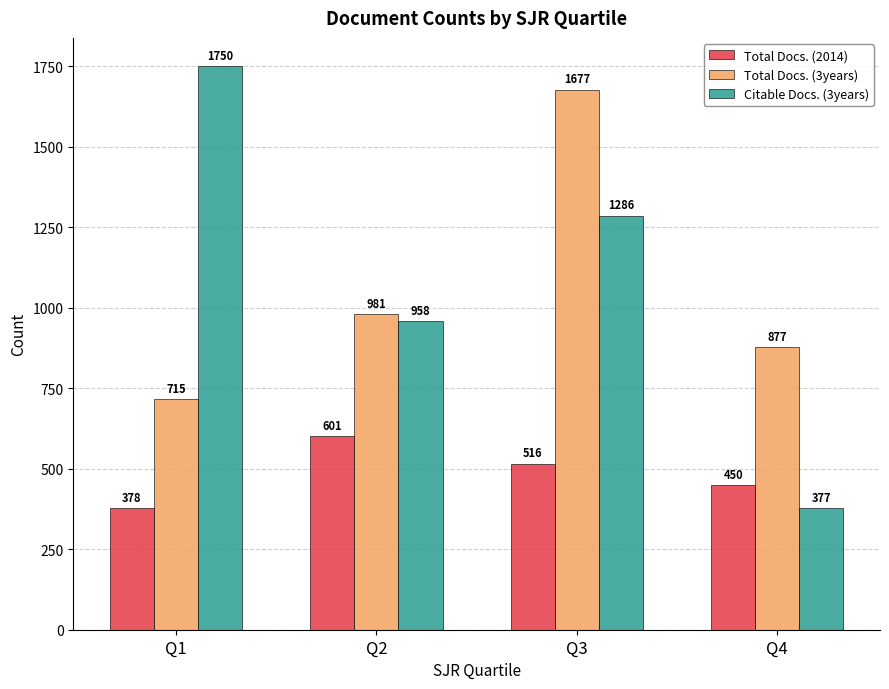

What are all the series names shown in the legend?

Total Docs. (2014), Total Docs. (3years), Citable Docs. (3years)